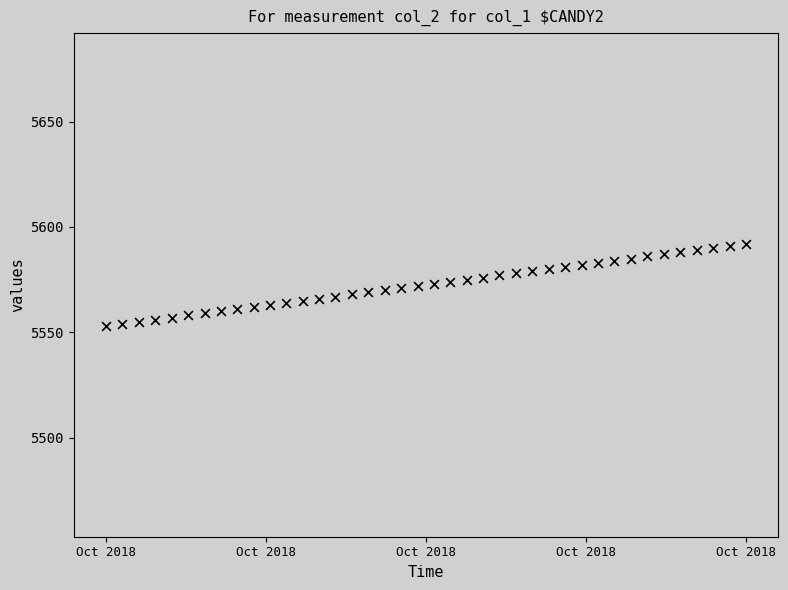

What is the range of Y values (max minus min)?

39